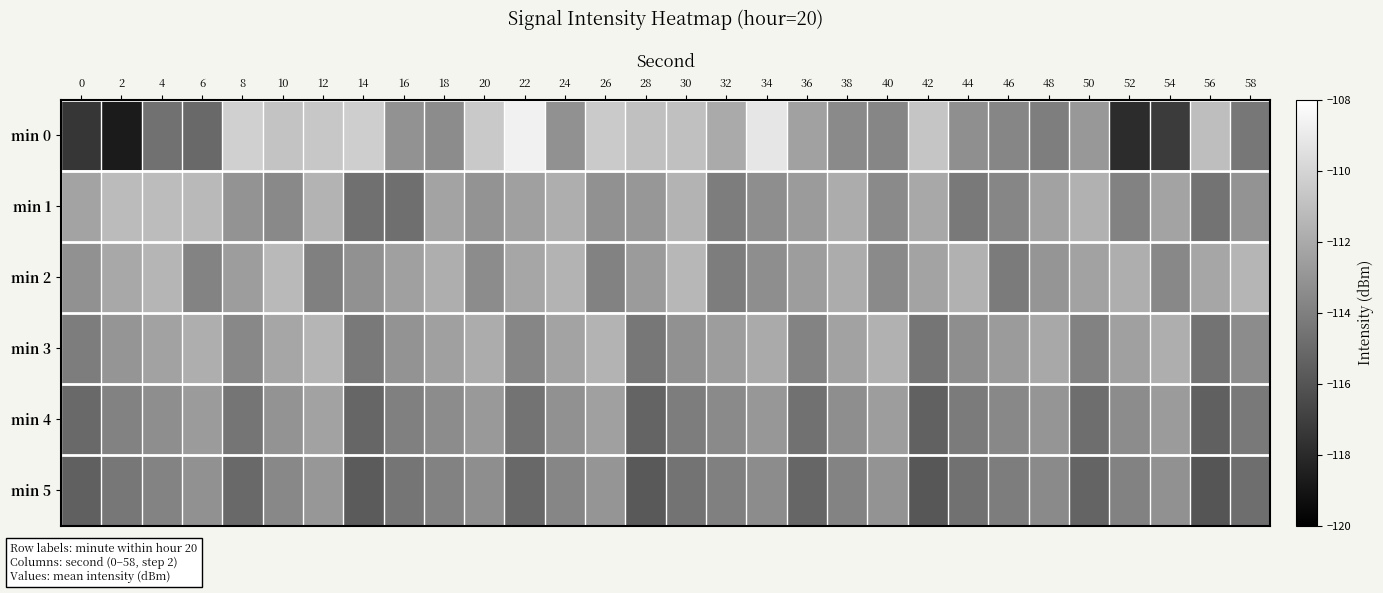

Rank the series at 18 from highest to lowest value.

min 2, min 1, min 3, min 4, min 0, min 5